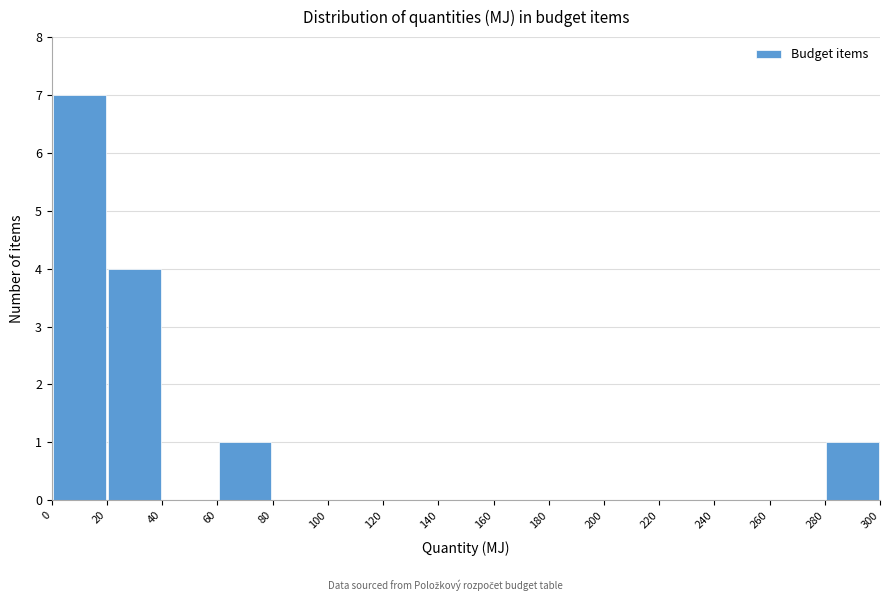

How tall is the bar that spans 20 to 40 on the x-axis? The values are not printed on the chart, so give them approximately, as read against the axis.

4